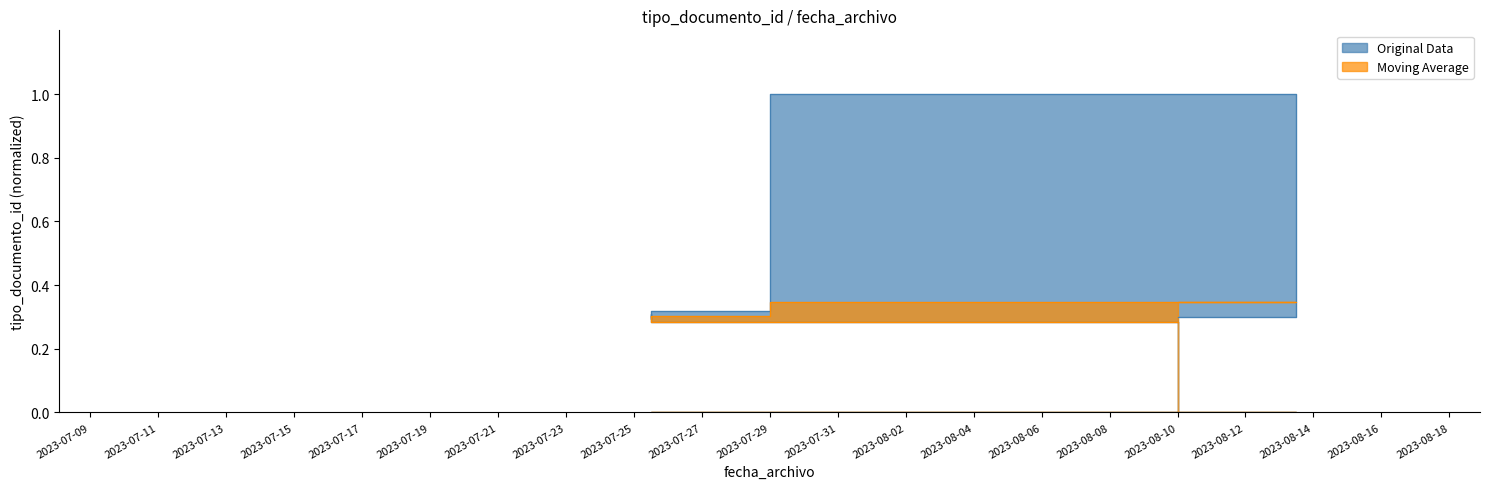

Between 2023-07-10 and 2023-07-10, which series saw the biggest shift?

Original Data